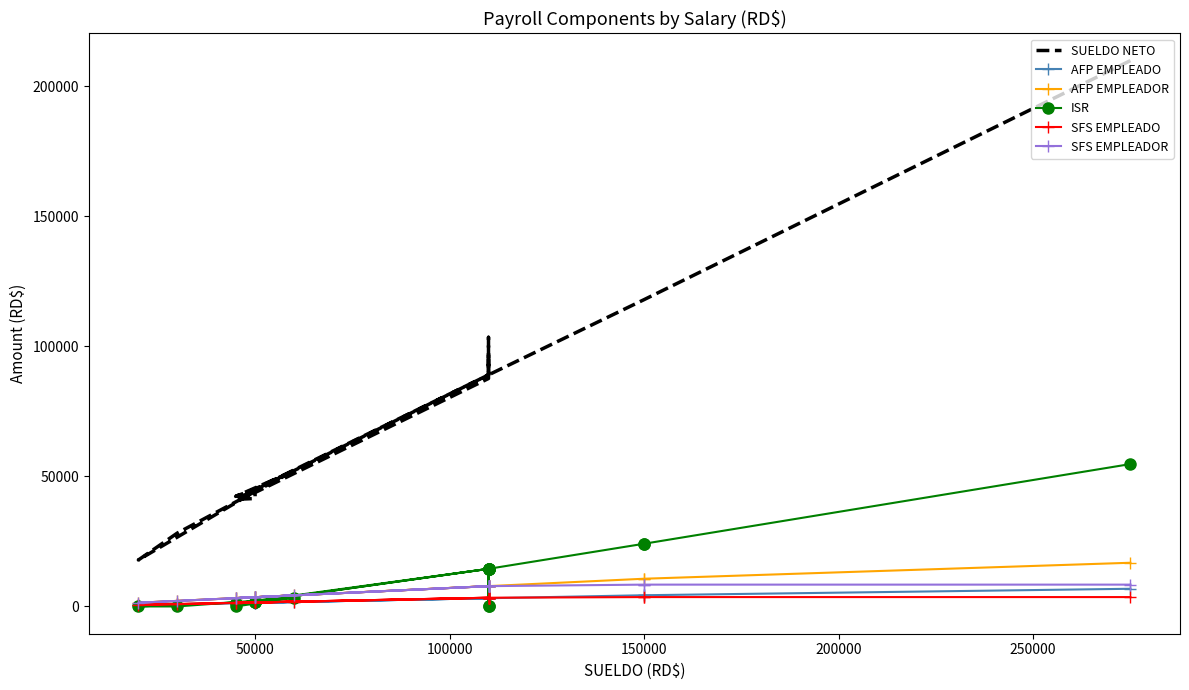

True or false: ISR and SFS EMPLEADOR cross at least once.

True